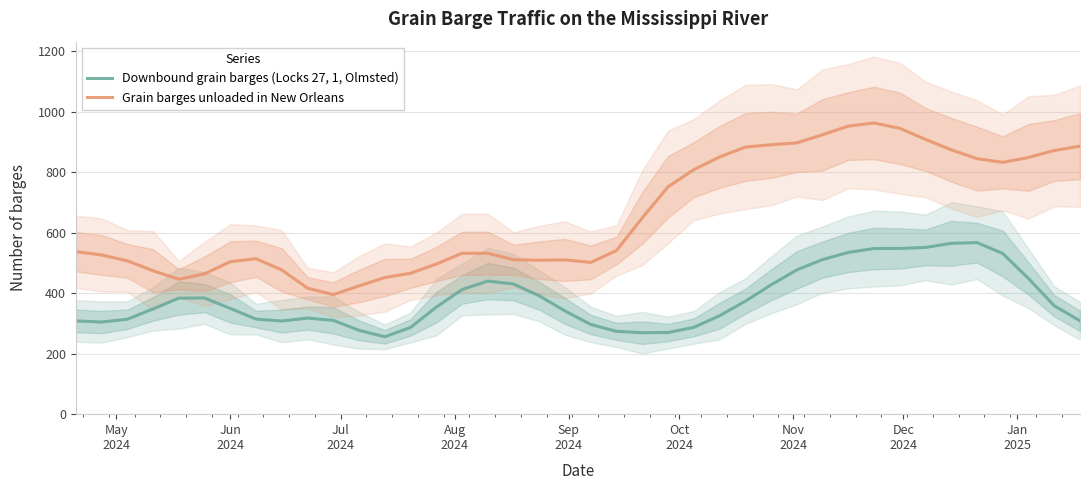

What is the highest value of the Downbound grain barges (Locks 27, 1, Olmsted) series?

566.8